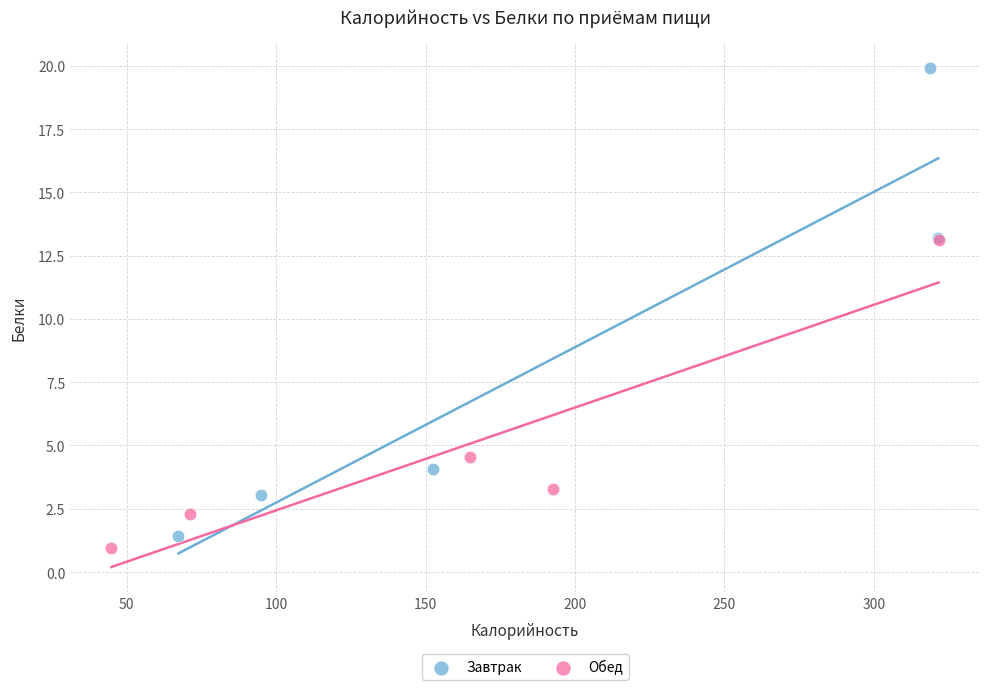

Which series has the widest spread of Y values?

Завтрак